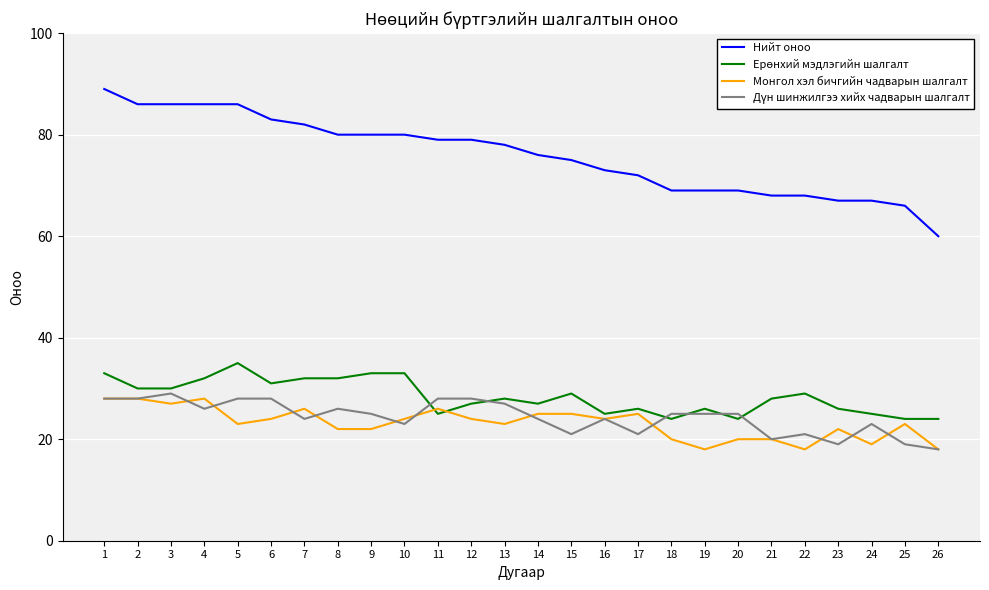

Which series has the largest range (max minus min)?

Нийт оноо